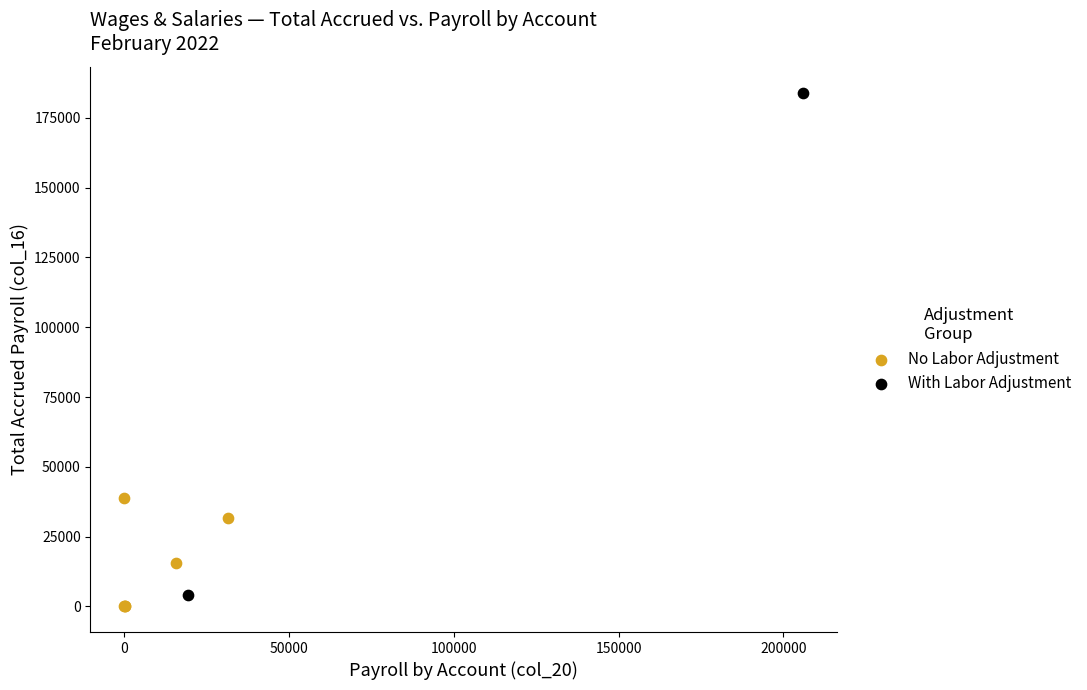

What are all the series names shown in the legend?

No Labor Adjustment, With Labor Adjustment